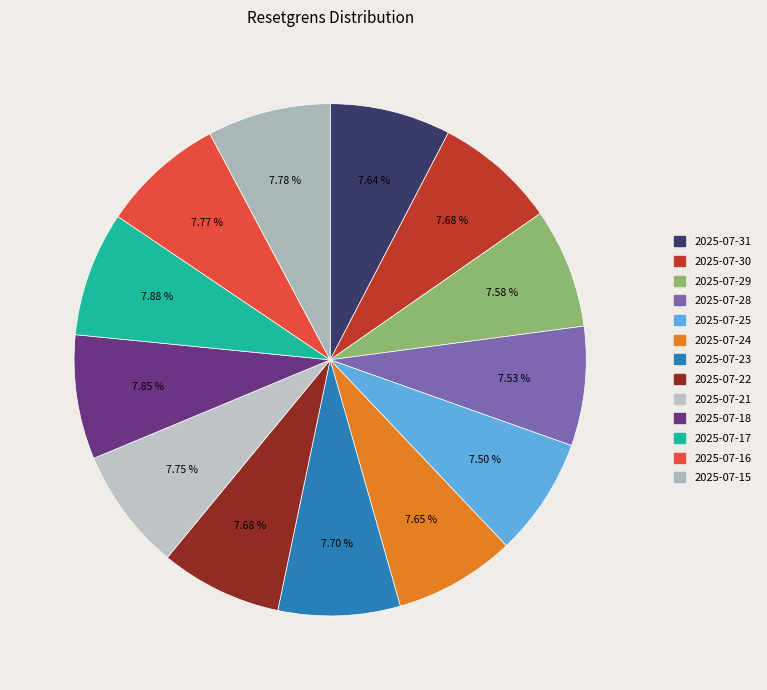

Between 2025-07-16 and 2025-07-30, which is larger?

2025-07-16